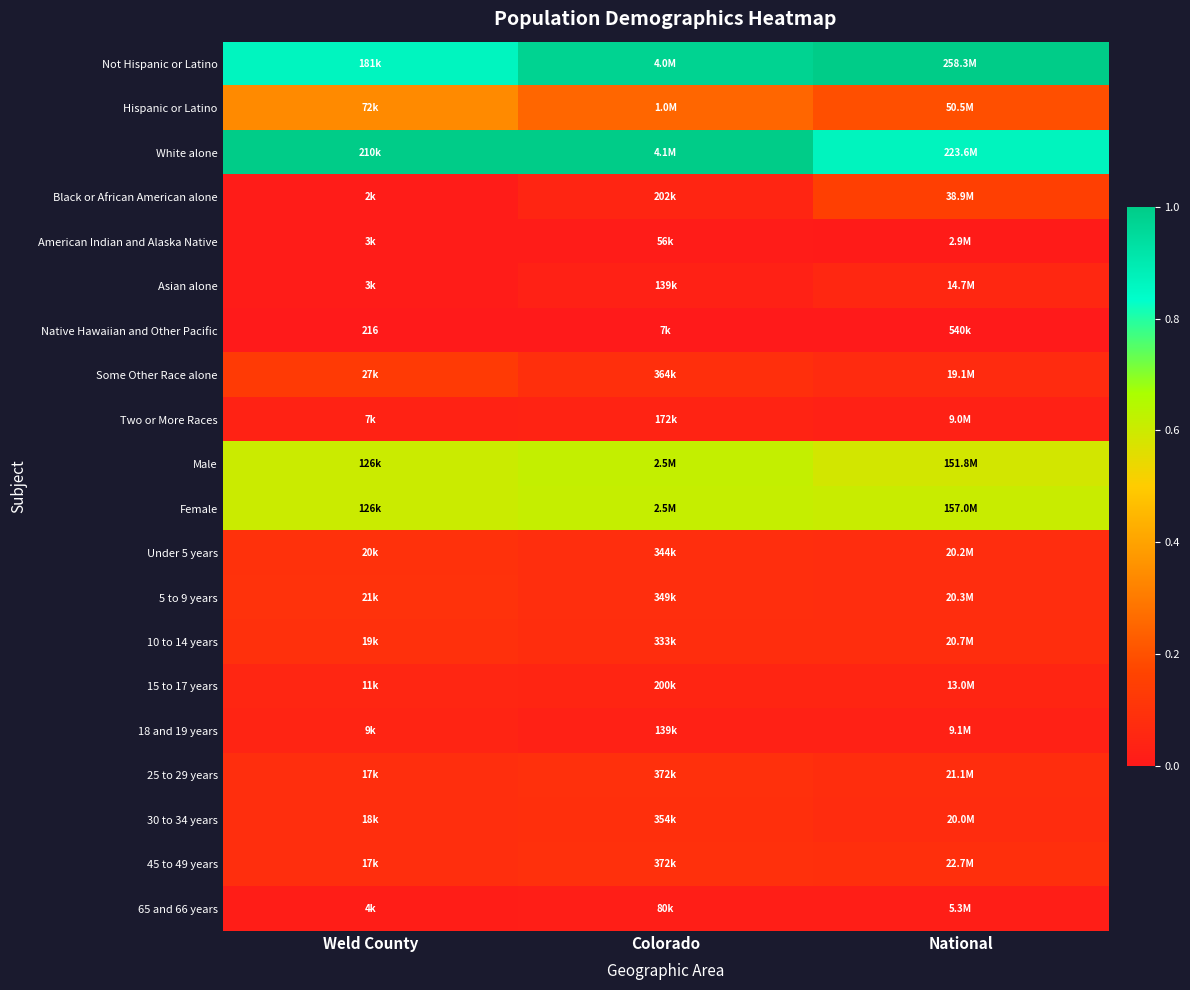

List the labels in order of Native Hawaiian and Other Pacific value, smallest first.

Weld County, Colorado, National